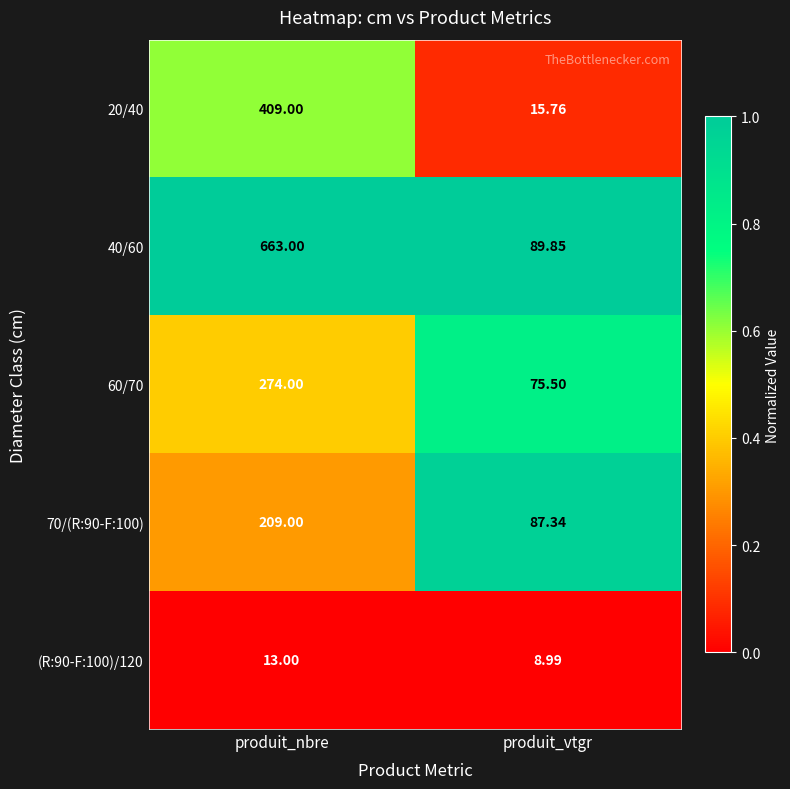

At which label is 40/60 closest to 376?

produit_vtgr